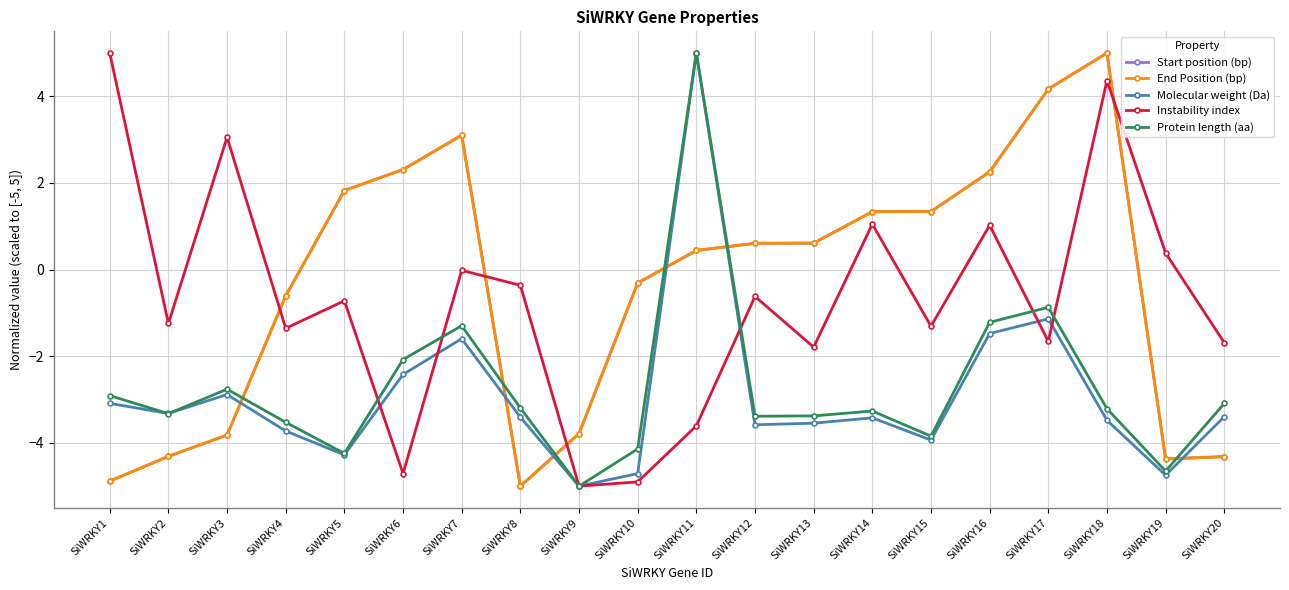

The value of Start position (bp) at SiWRKY12 is 1.0. True or false?

False